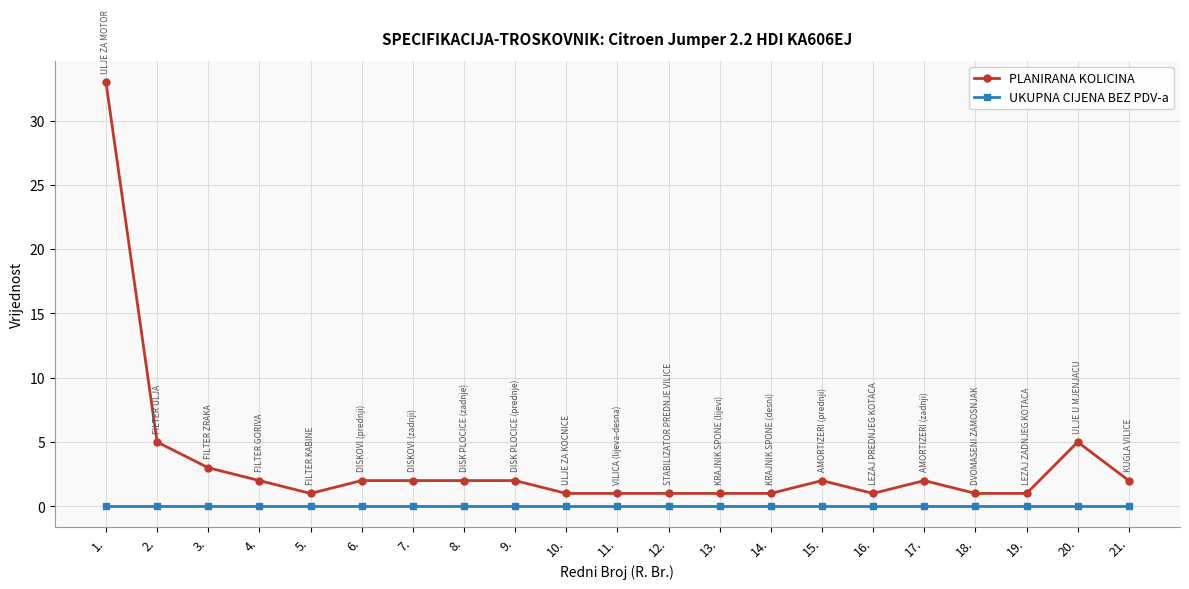

True or false: PLANIRANA KOLICINA and UKUPNA CIJENA BEZ PDV-a intersect in this chart.

False